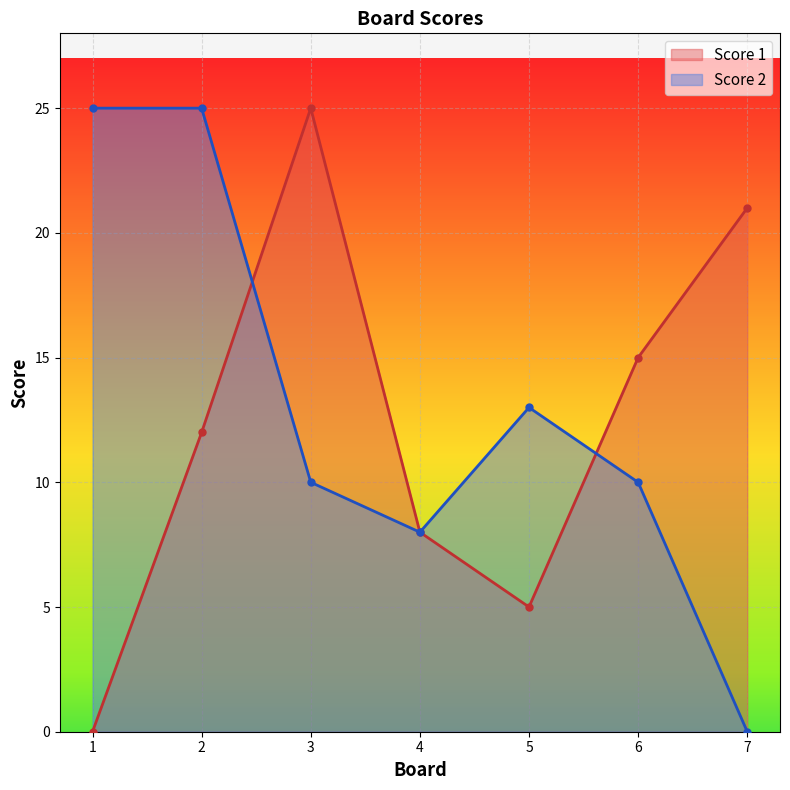

Which series has the widest spread of values?

Score 1